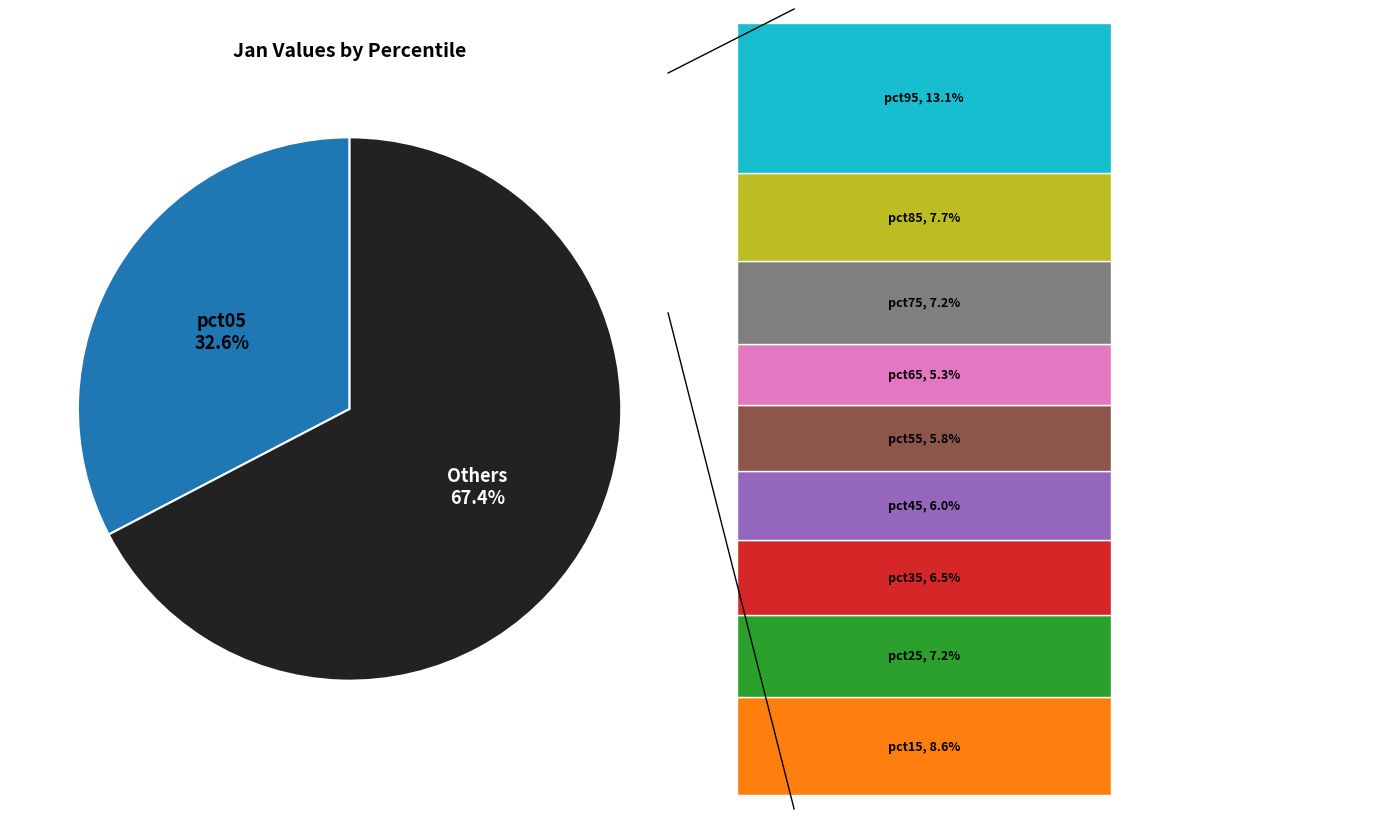

Does any single category account for the majority?

Yes